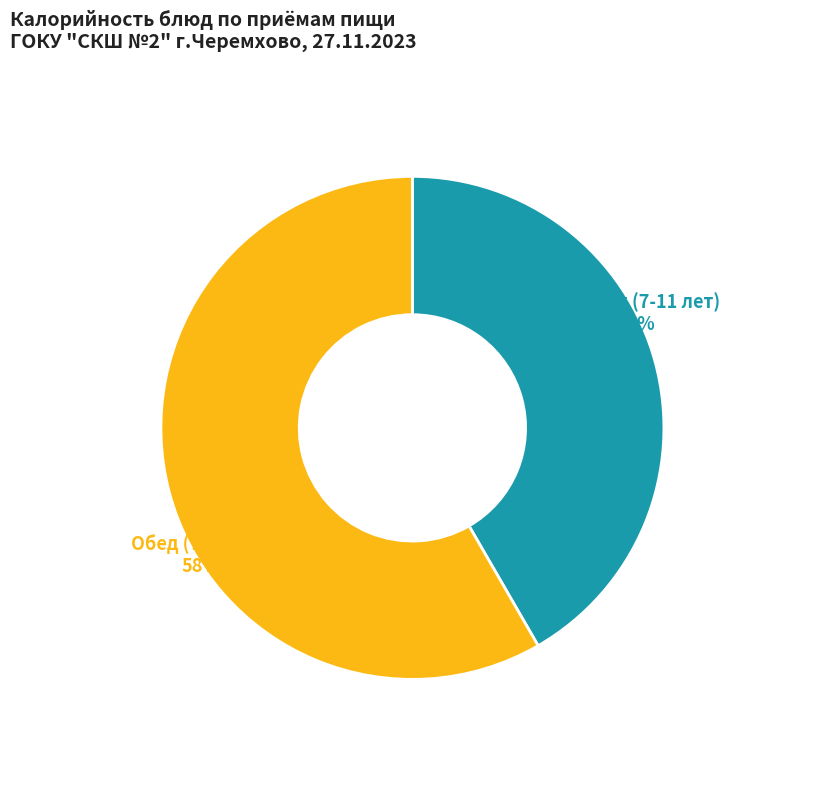

To the nearest percent, what is the average slice percentage?

50%